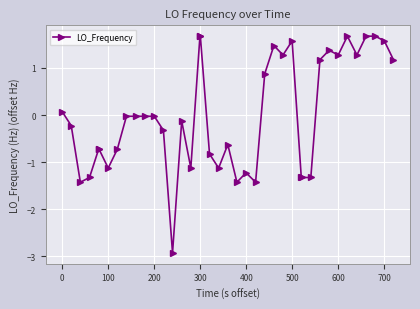

What is the greatest value displayed?

1.7